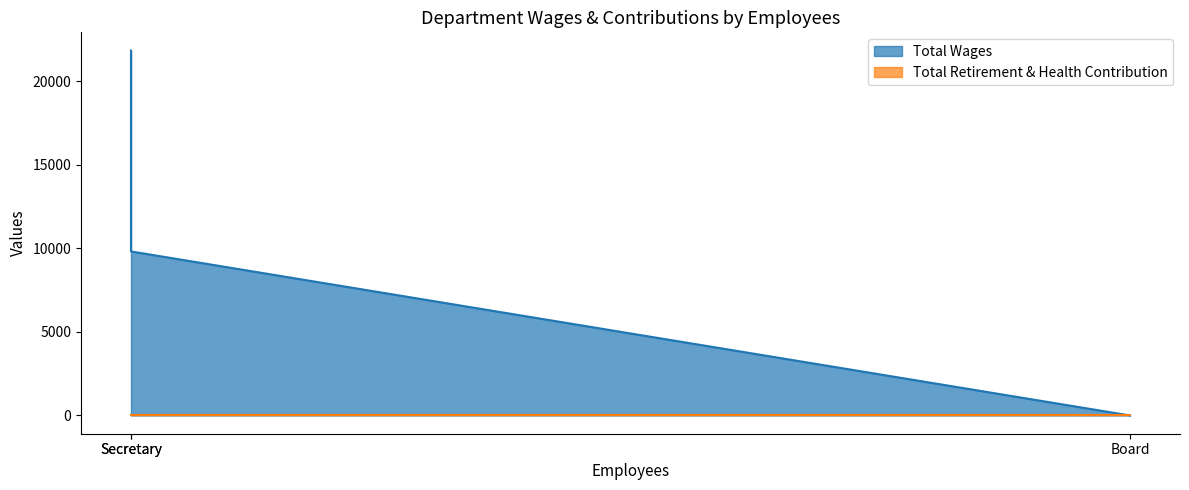

What is the label of the 2nd point from the right?

Secretary